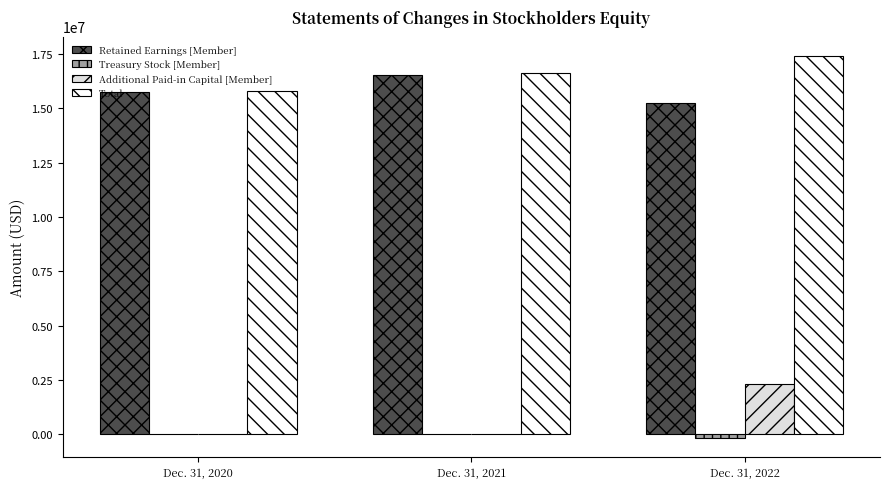

The value of Total at Dec. 31, 2022 is 17420414. True or false?

True